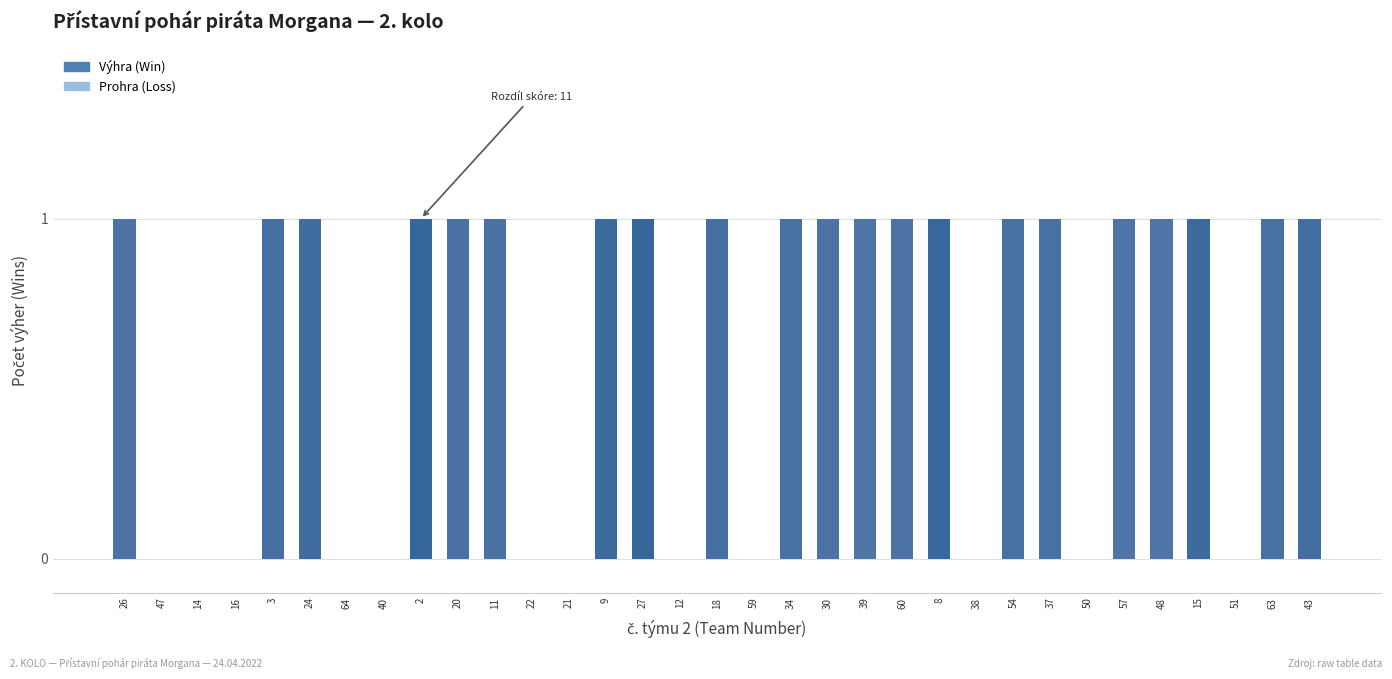

True or false: the data shows 0 at 21.

True